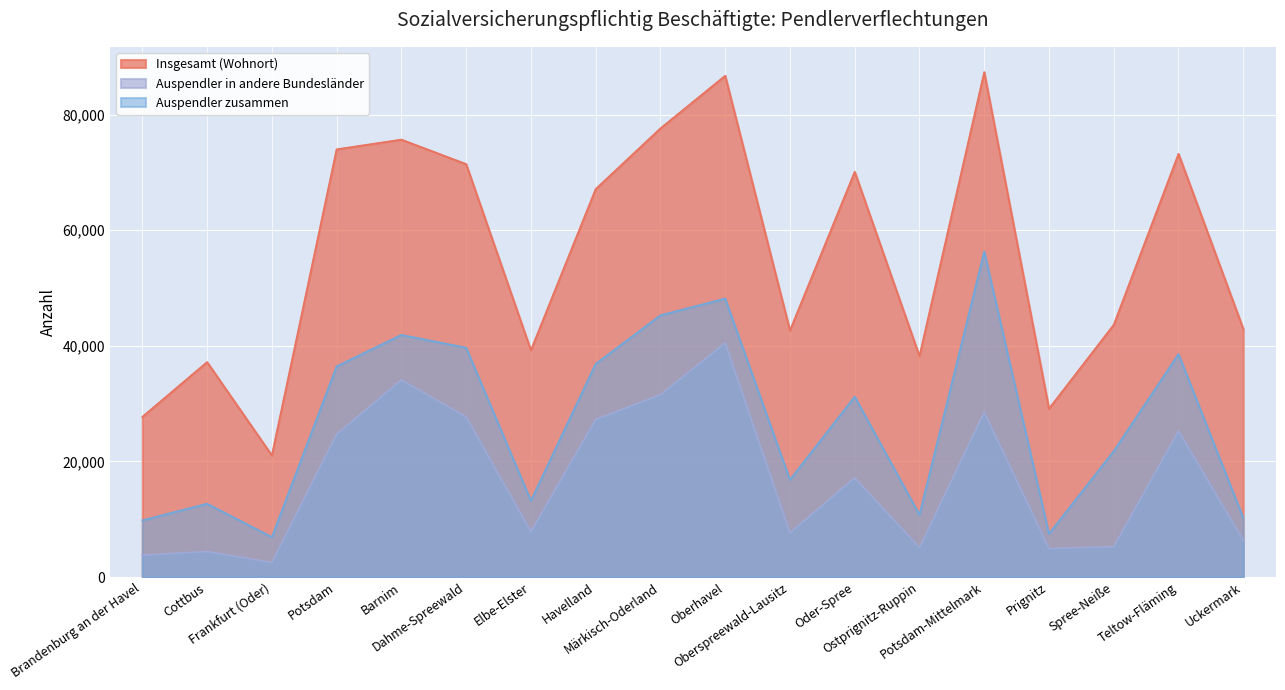

True or false: Auspendler zusammen and Insgesamt (Wohnort) intersect in this chart.

False